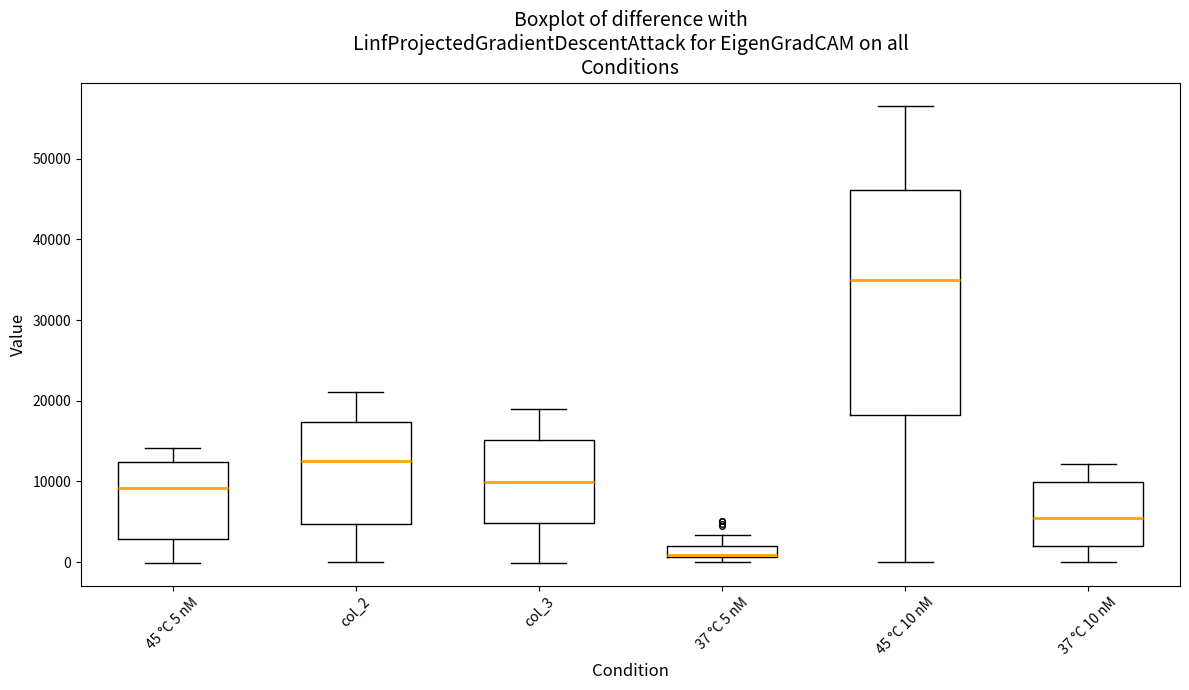

Comparing the boxes themselves (not the whiskers), which one is the tallest?

45 °C 10 nM